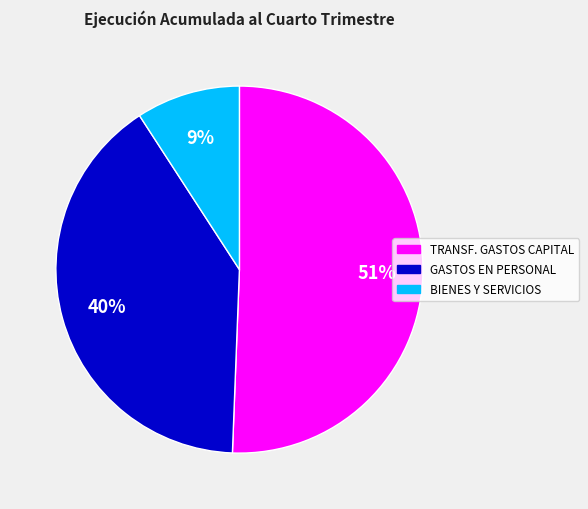

Is there a majority slice in this chart?

Yes